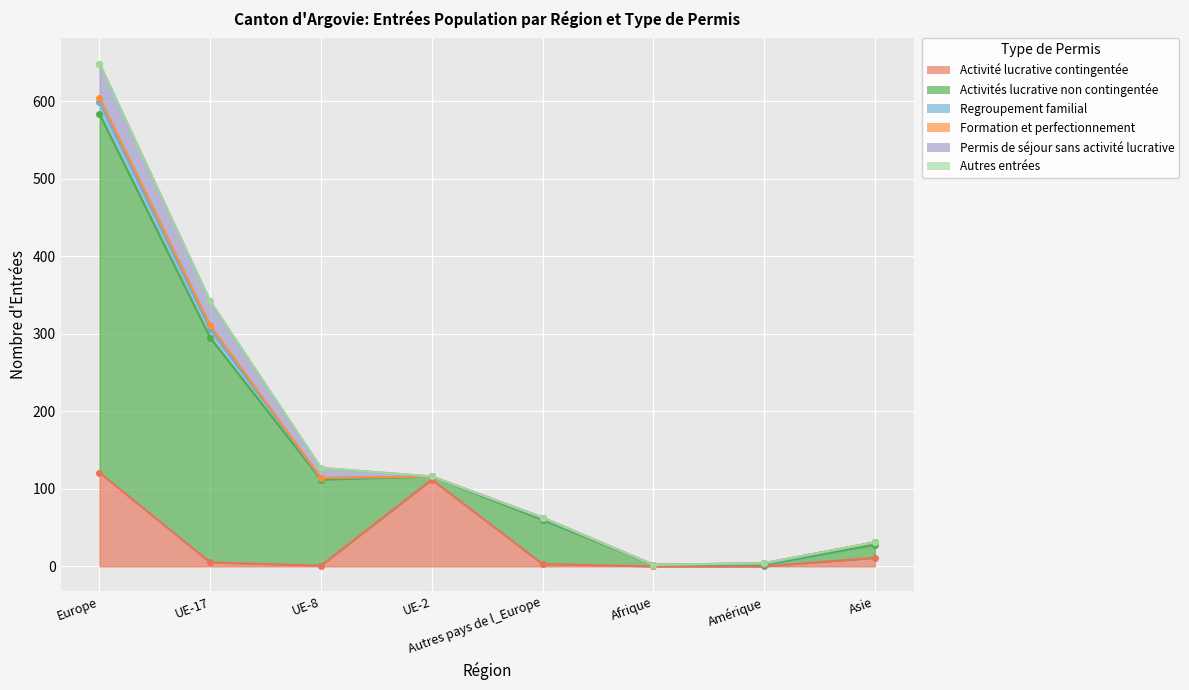

At which label does Permis de séjour sans activité lucrative reach its peak?

Europe